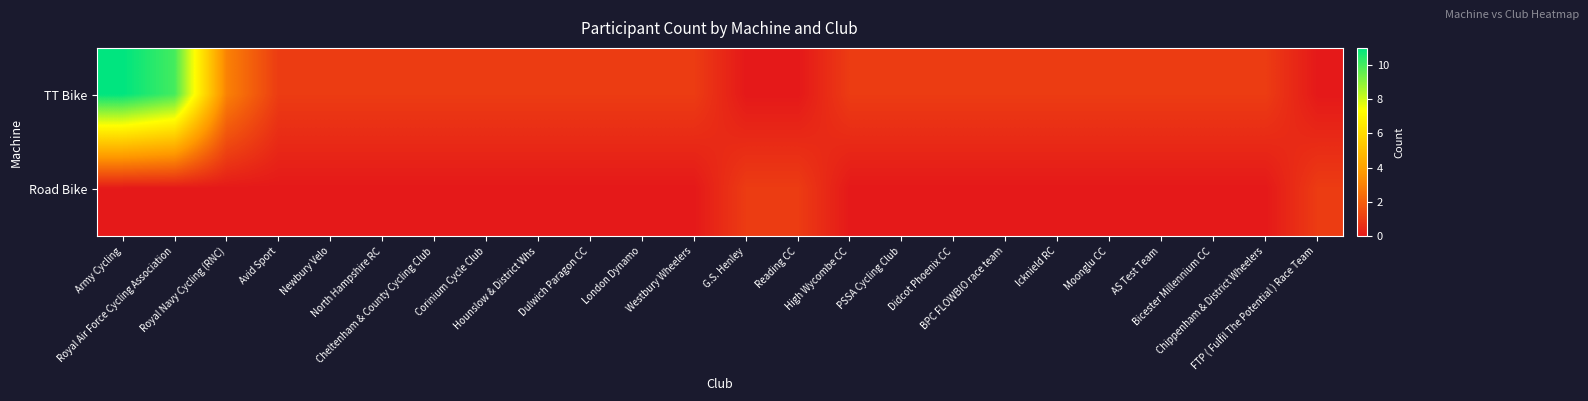

Which label corresponds to the largest value in the chart?

Army Cycling